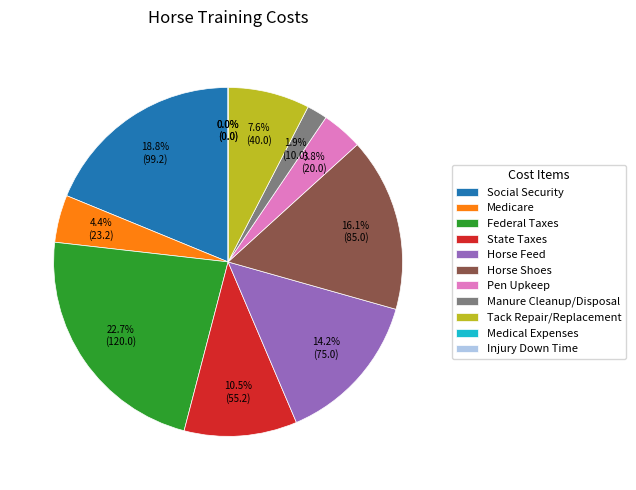

Count the number of slices in the pie.

11